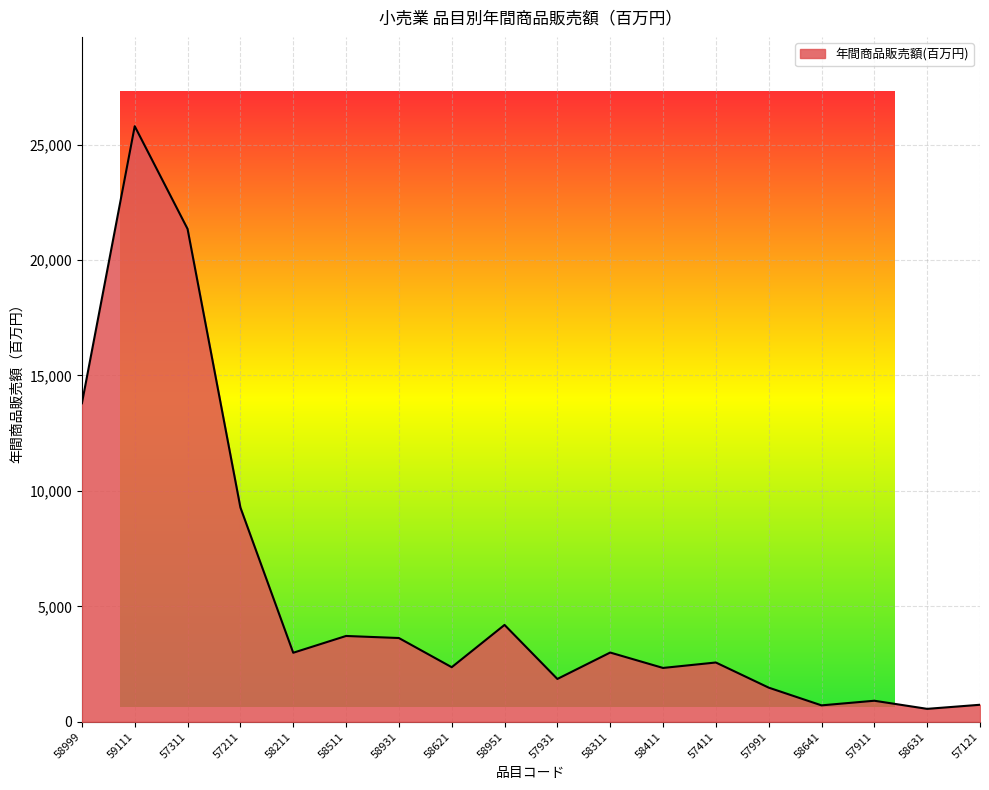

What is the change in value from 57211 to 58951?

-5088